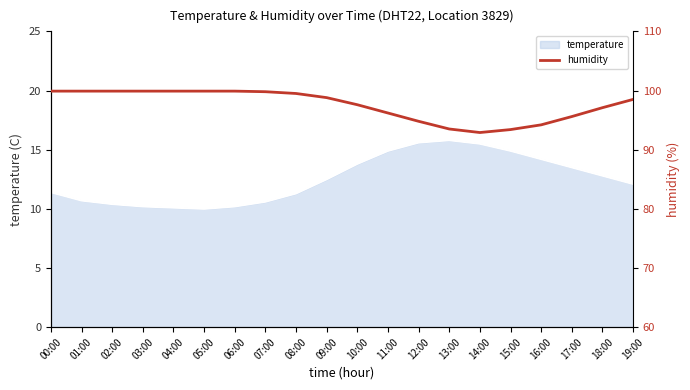

What is the value of the 10th point from the left?

98.8